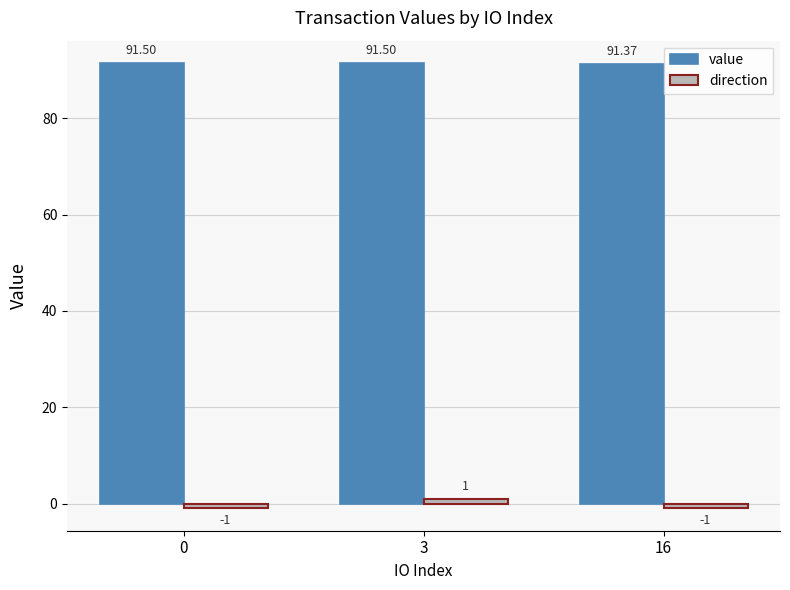

At how many categories does at least one series exceed 58?

3